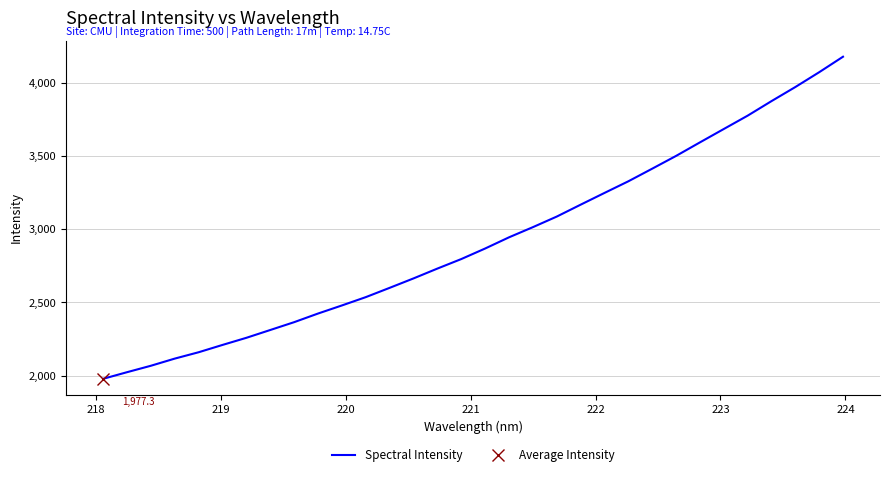

What is the highest value of the Spectral Intensity series?

4181.4